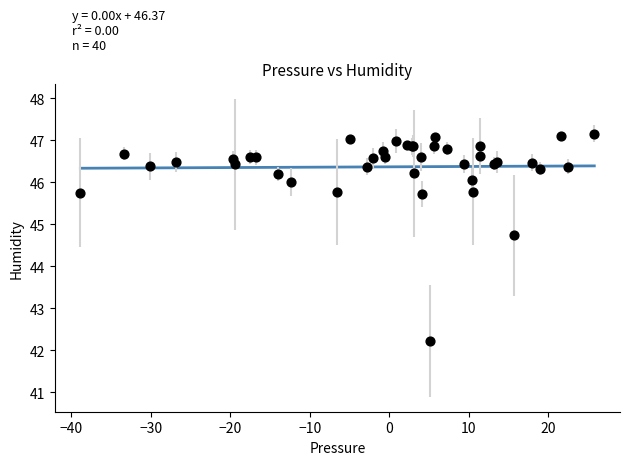

What Y value in the scatter plot is closest to 44?

44.7